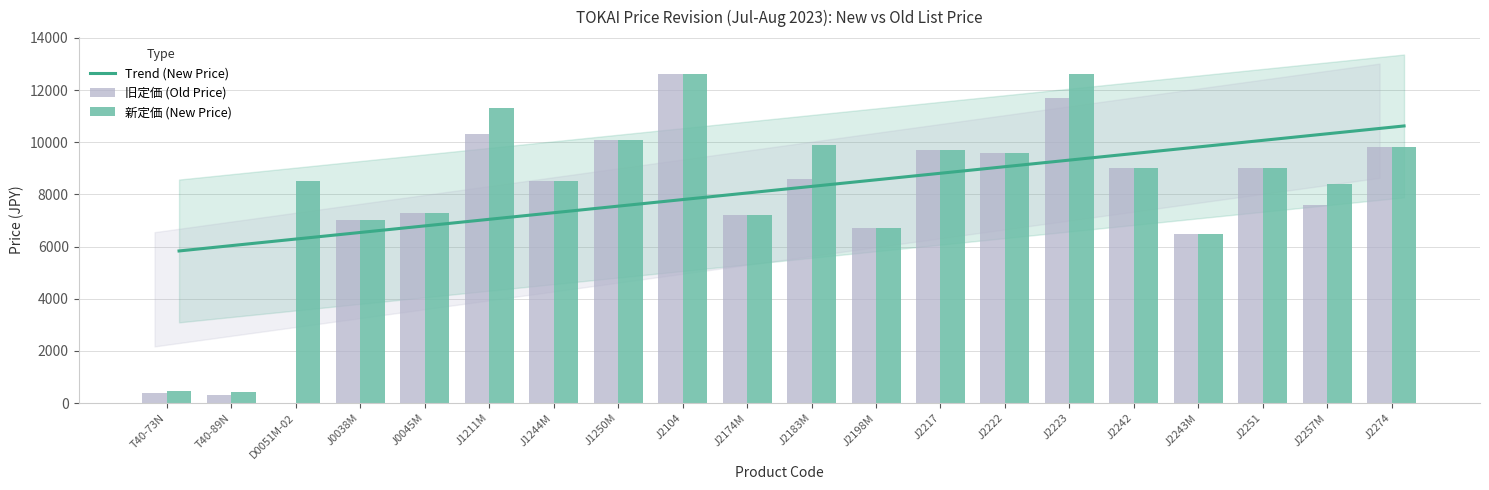

Which series has the largest total across all categories?

Trend (New Price)